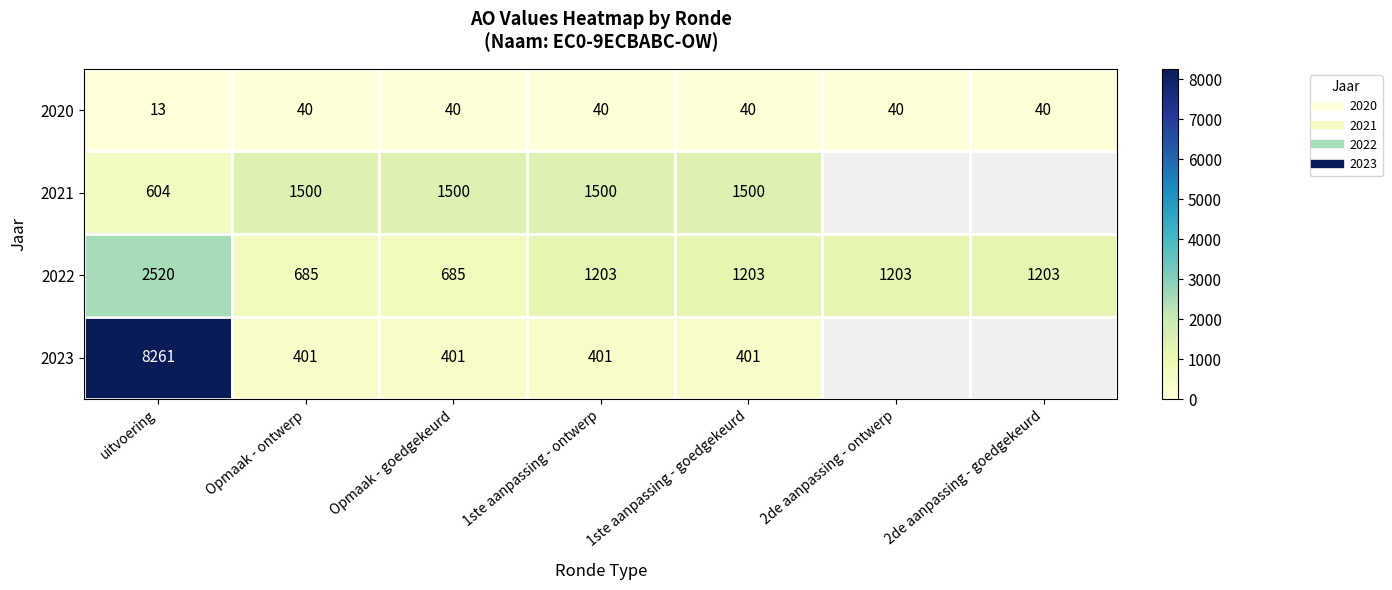

What is the spread (max minus min) of values at 1ste aanpassing - goedgekeurd?

1460.0